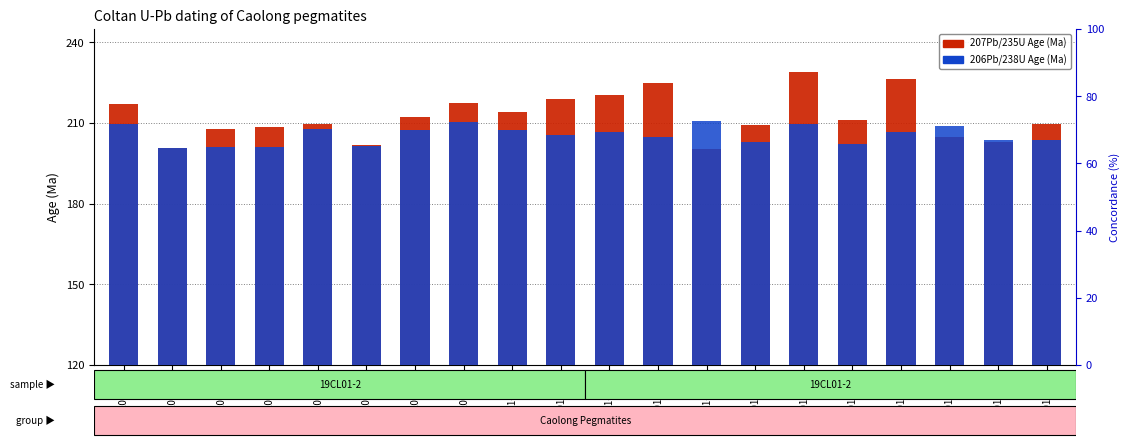

True or false: 206Pb/238U Age (Ma) has a value of 210.8 at 19CL01-2-16.

True